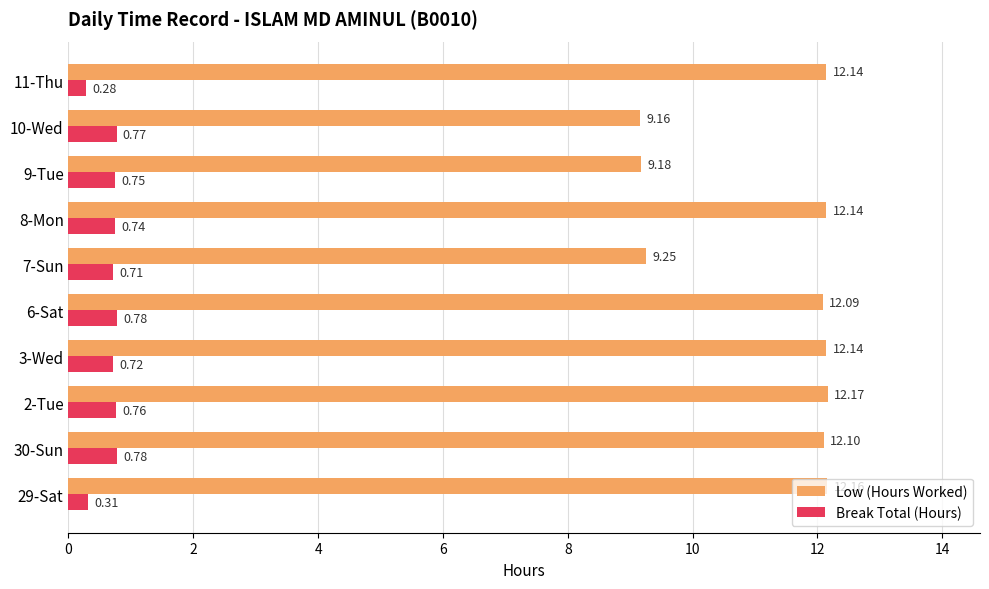

Rank the series by their maximum value, from highest to lowest.

Low (Hours Worked), Break Total (Hours)